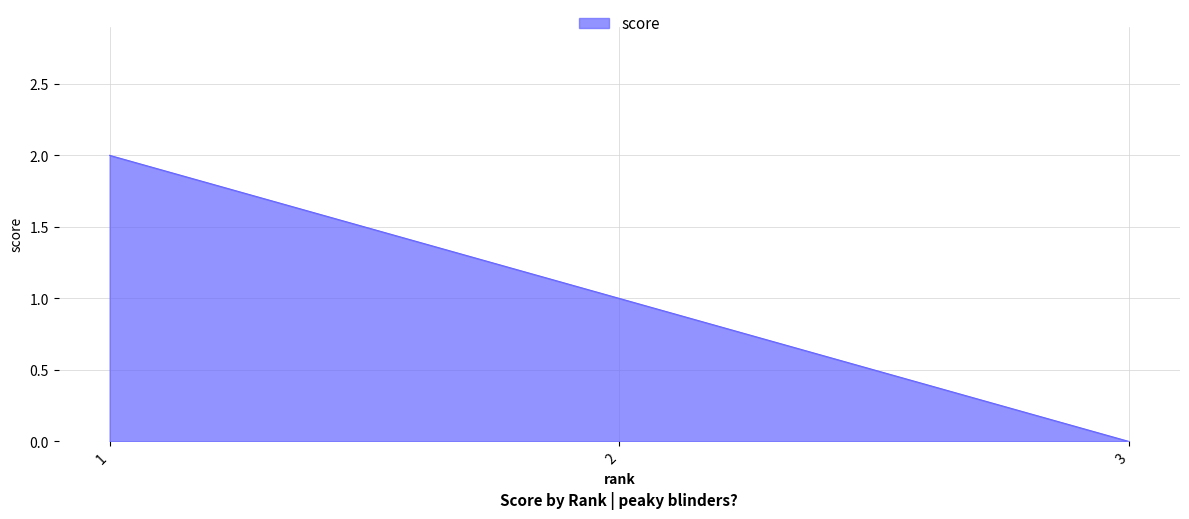

Count the number of categories in the chart.

3